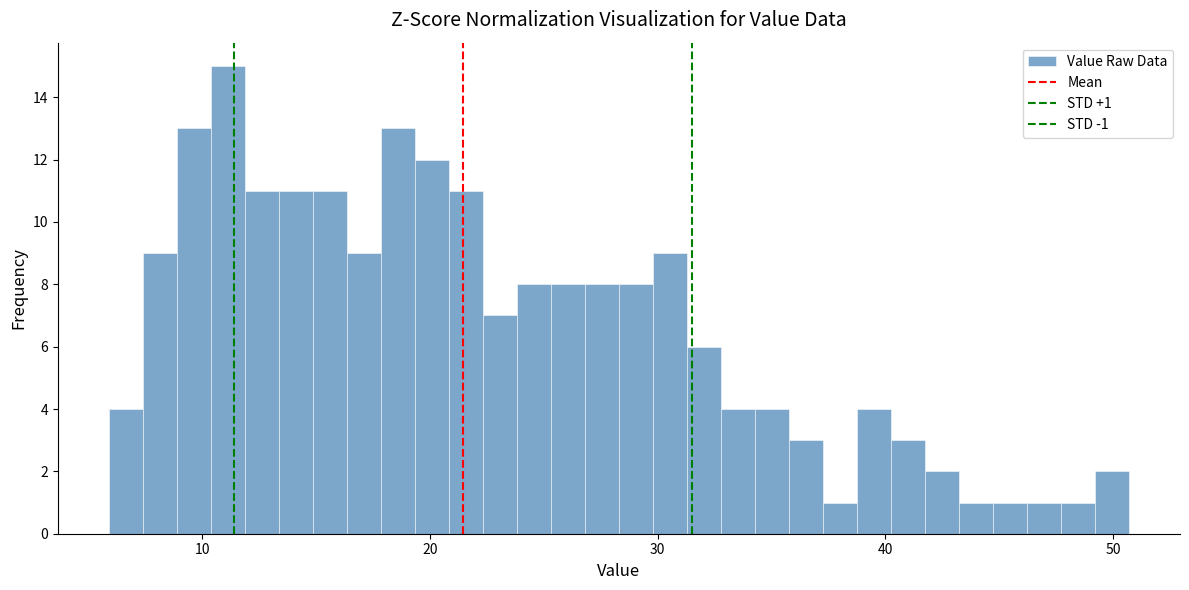

Around what value on the x-axis is the tallest bar? Give the approximate position of its centre, as read against the axis.

11